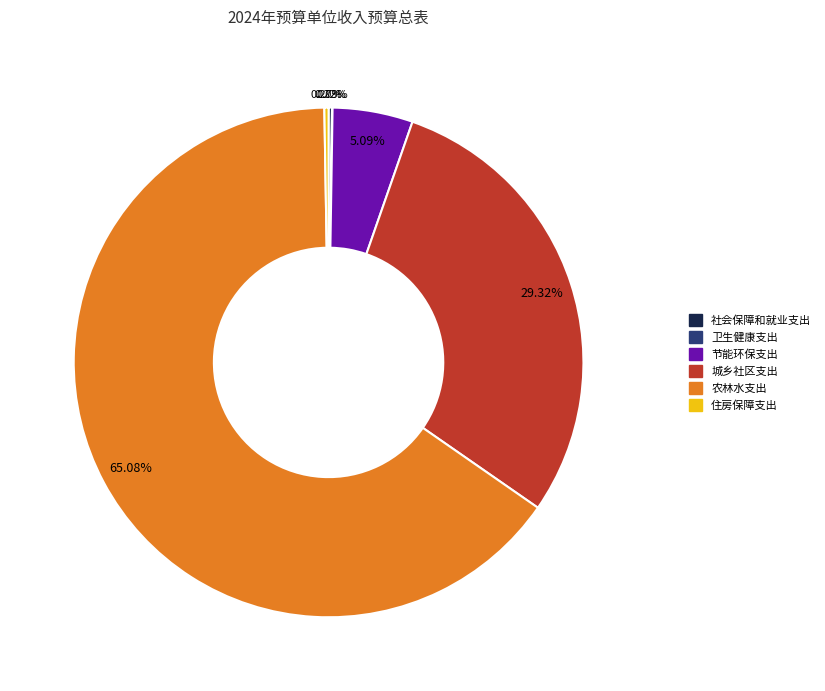

Is 城乡社区支出 the majority of the pie?

No